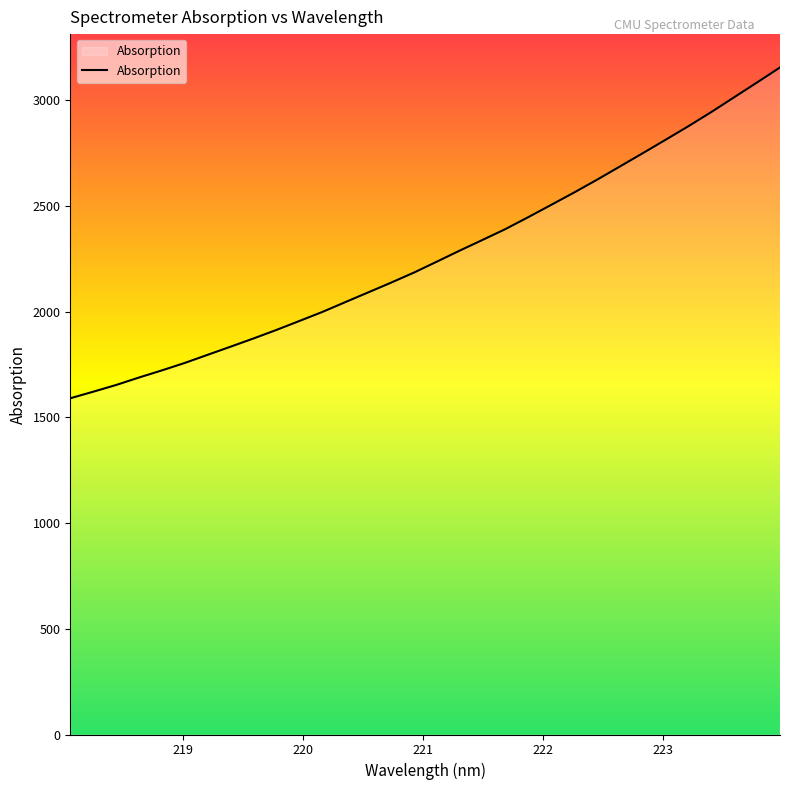

What is the difference between the maximum and minimum values?

1564.8